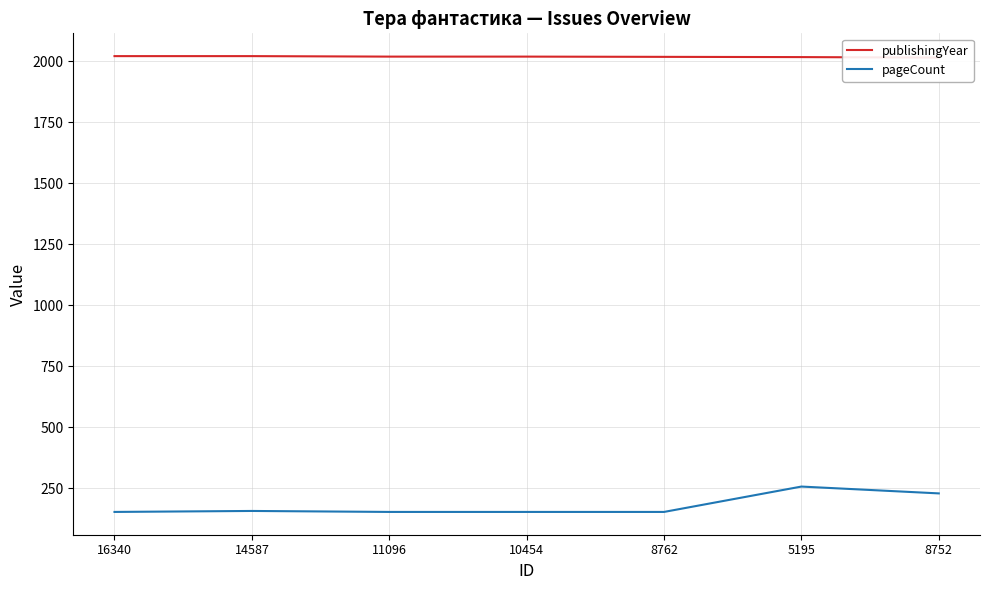

True or false: pageCount and publishingYear cross at least once.

False